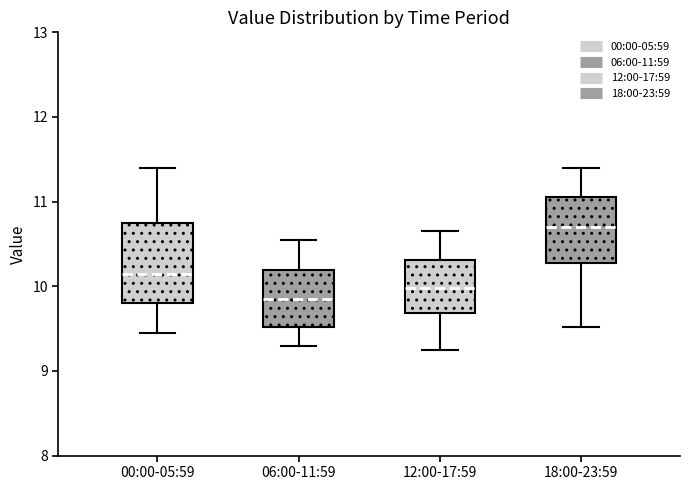

Reading left to right, transcribe this box plot: for each box, give where its median line is, the range the box spans, and where its two whiskers end, as read against the y-axis. The values are not printed on the chart, so give them approximately, as read against the axis.

00:00-05:59: median 10.1, box 9.8 to 10.7, whiskers 9.5 to 11.4
06:00-11:59: median 9.9, box 9.5 to 10.2, whiskers 9.3 to 10.6
12:00-17:59: median 10.0, box 9.7 to 10.3, whiskers 9.3 to 10.7
18:00-23:59: median 10.7, box 10.3 to 11.1, whiskers 9.5 to 11.4